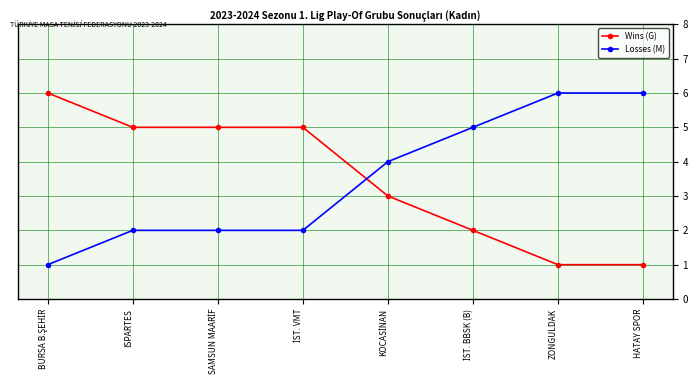

True or false: Wins (G) has more than 1 interior local peaks.

False